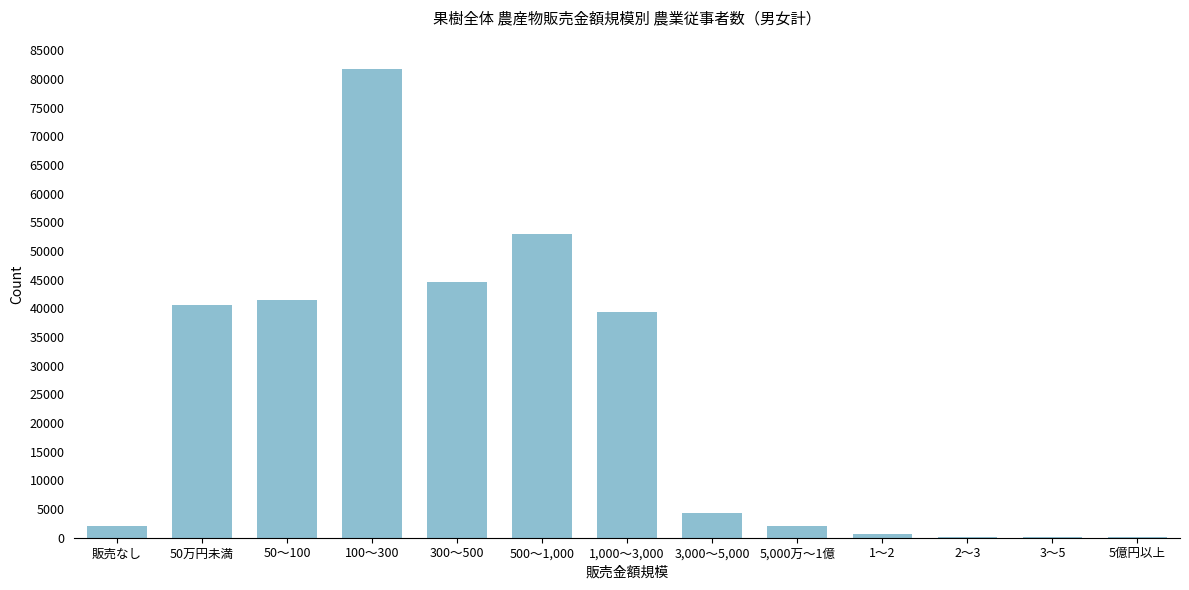

What is the greatest value displayed?

81769